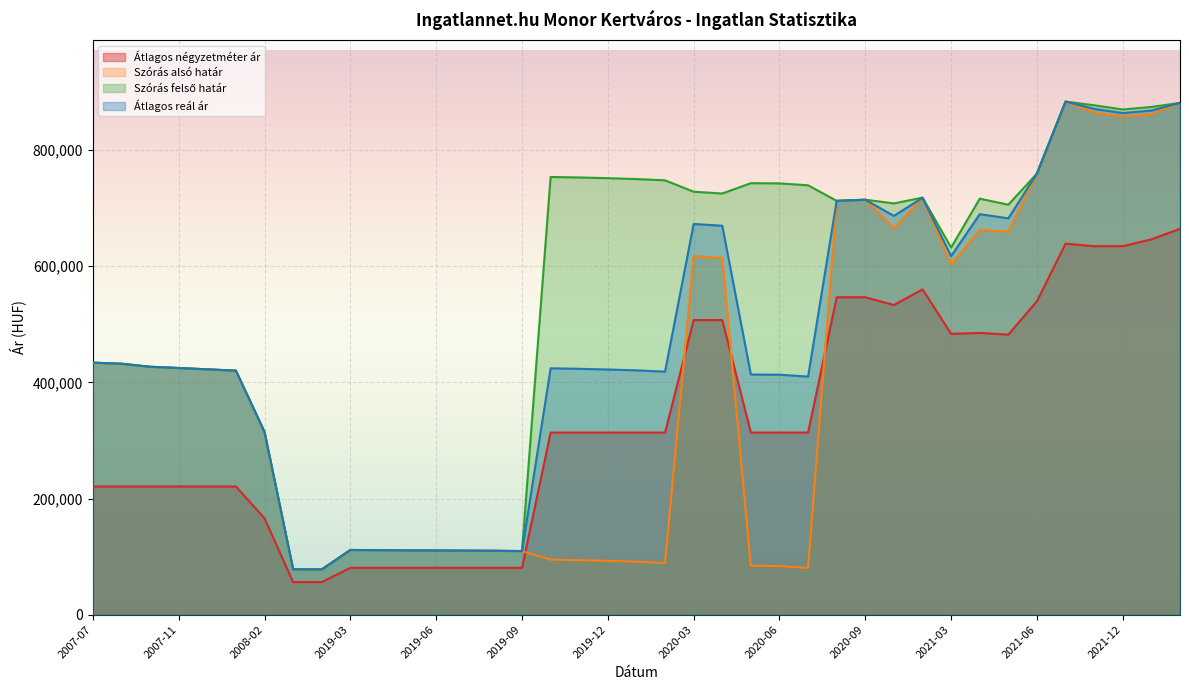

True or false: Átlagos reál ár has a value of 617422 at 2021-03.

True